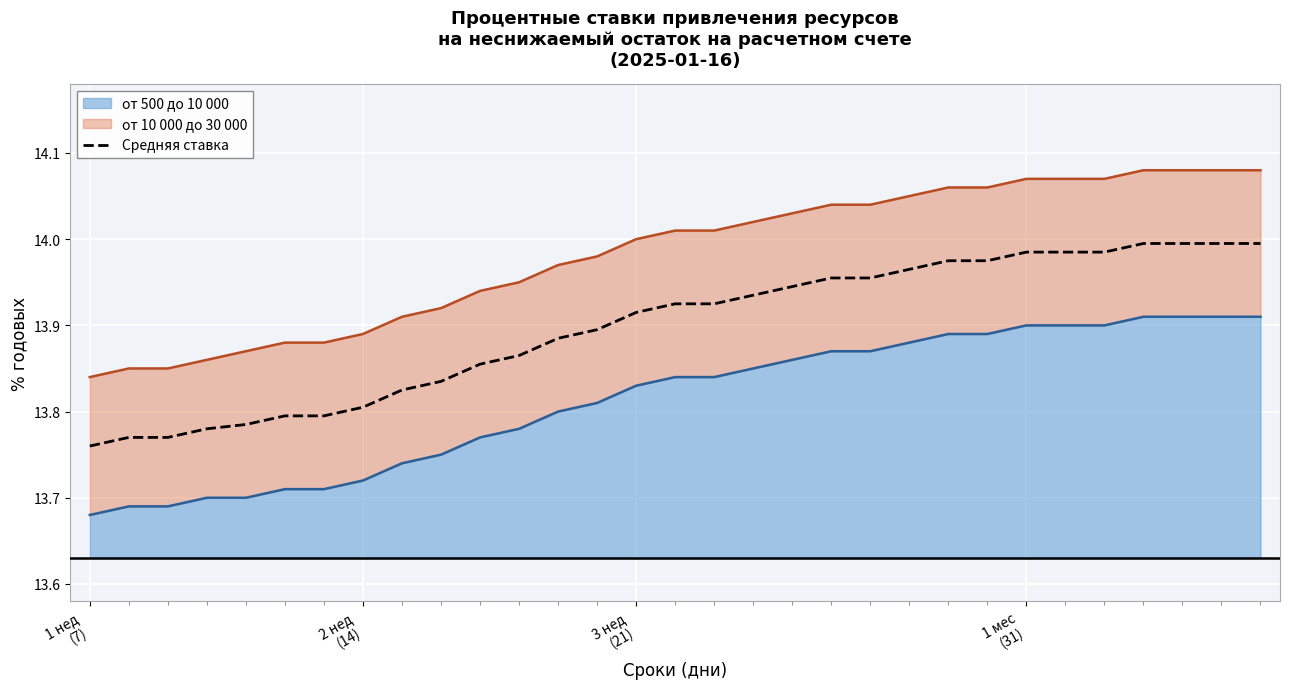

At which category does the chart reach its minimum across all series?

1 нед
(7)